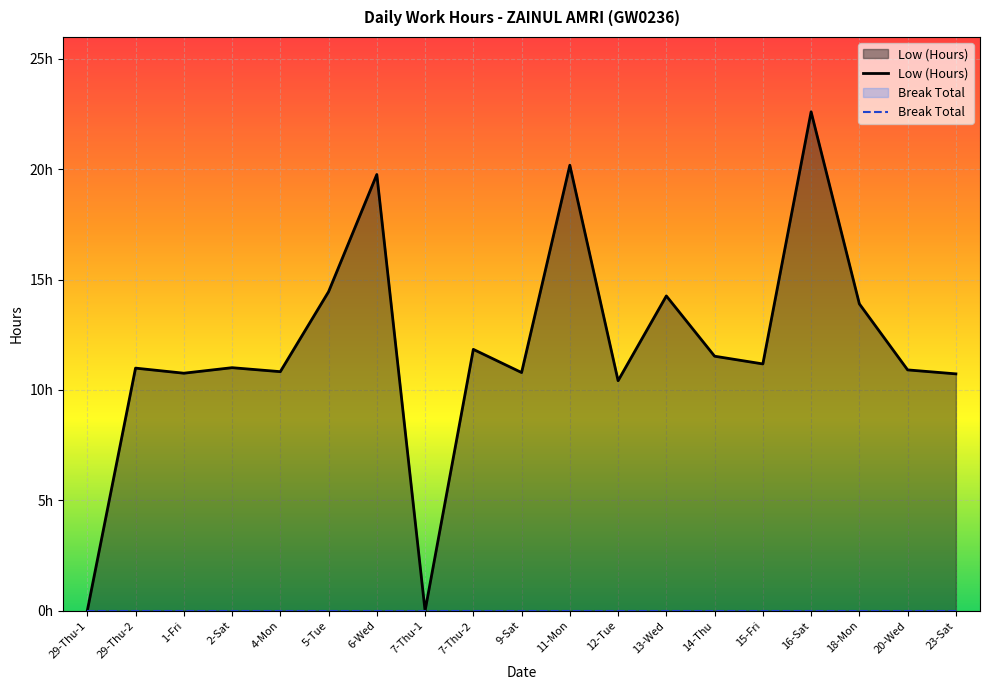

Which category has the highest value in the Low (Hours) series?

16-Sat